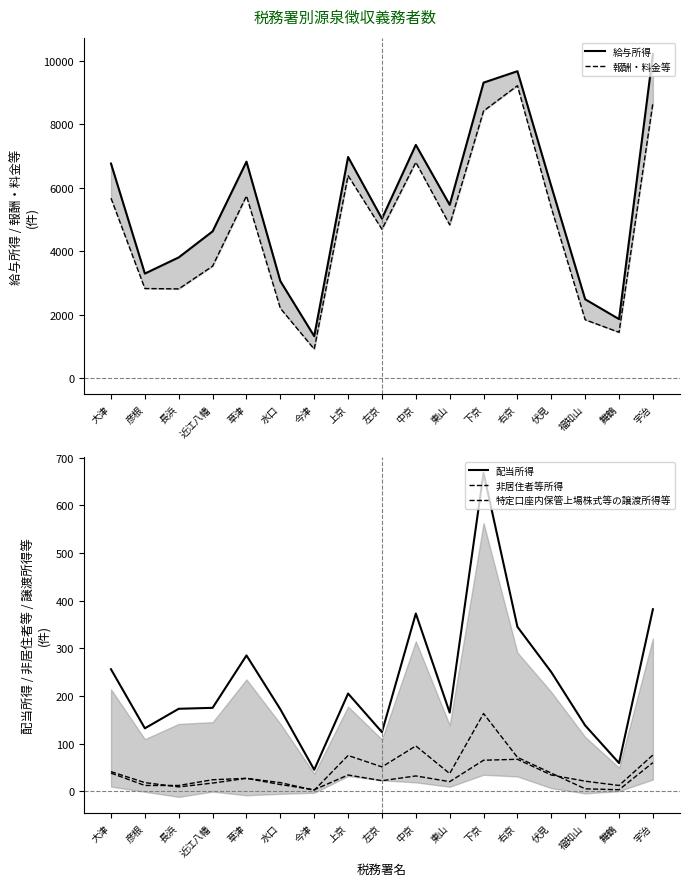

What position from the left is 水口?

6